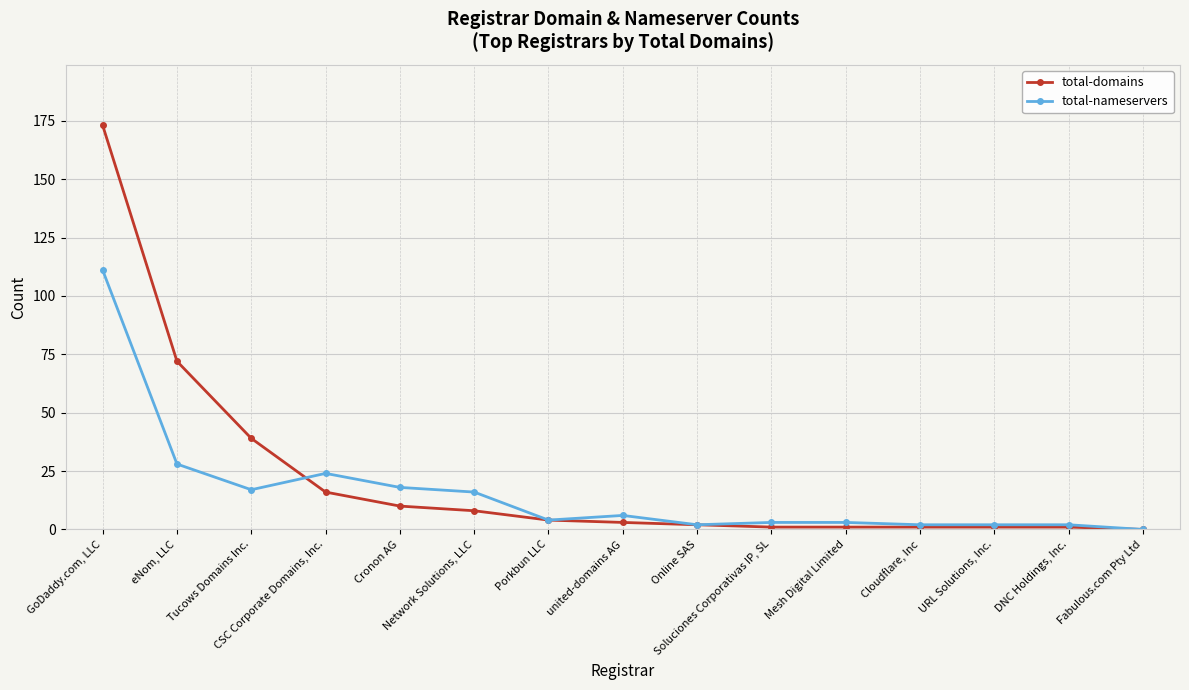

At how many categories does at least one series exceed 22?

4